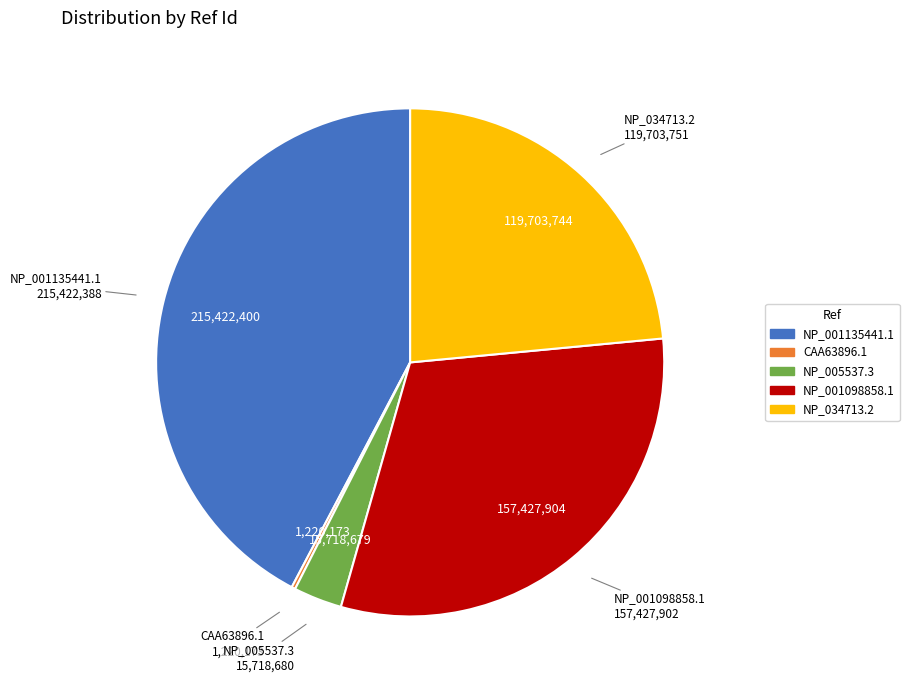

Approximately how many times larger is the value at NP_001135441.1 compared to NP_001098858.1?

1.4